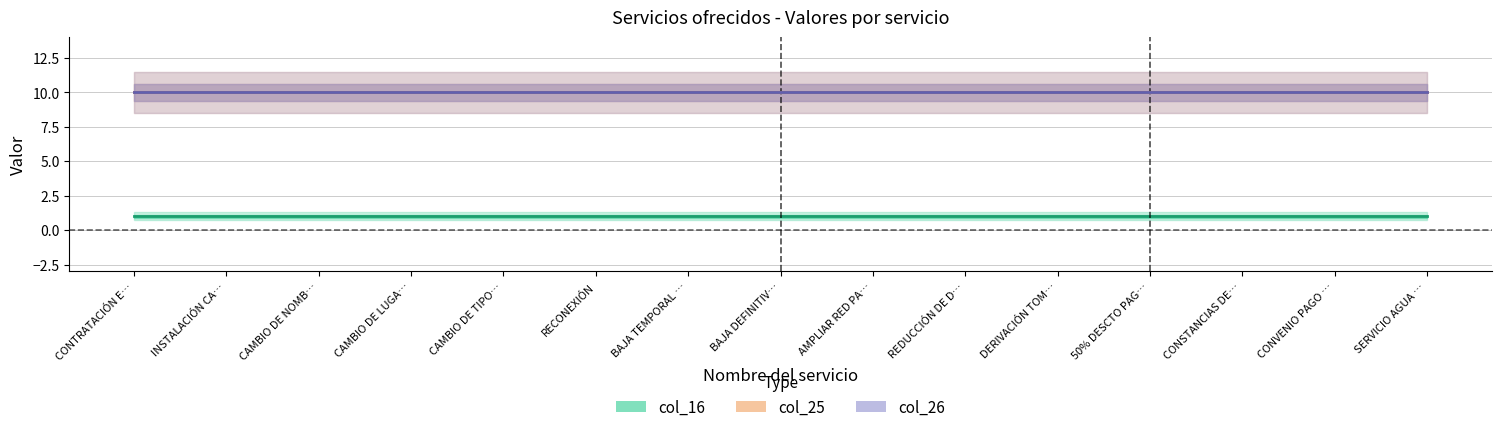

What is the difference between the highest and lowest values at BAJA TEMPORAL RETIRO TOMA?

9